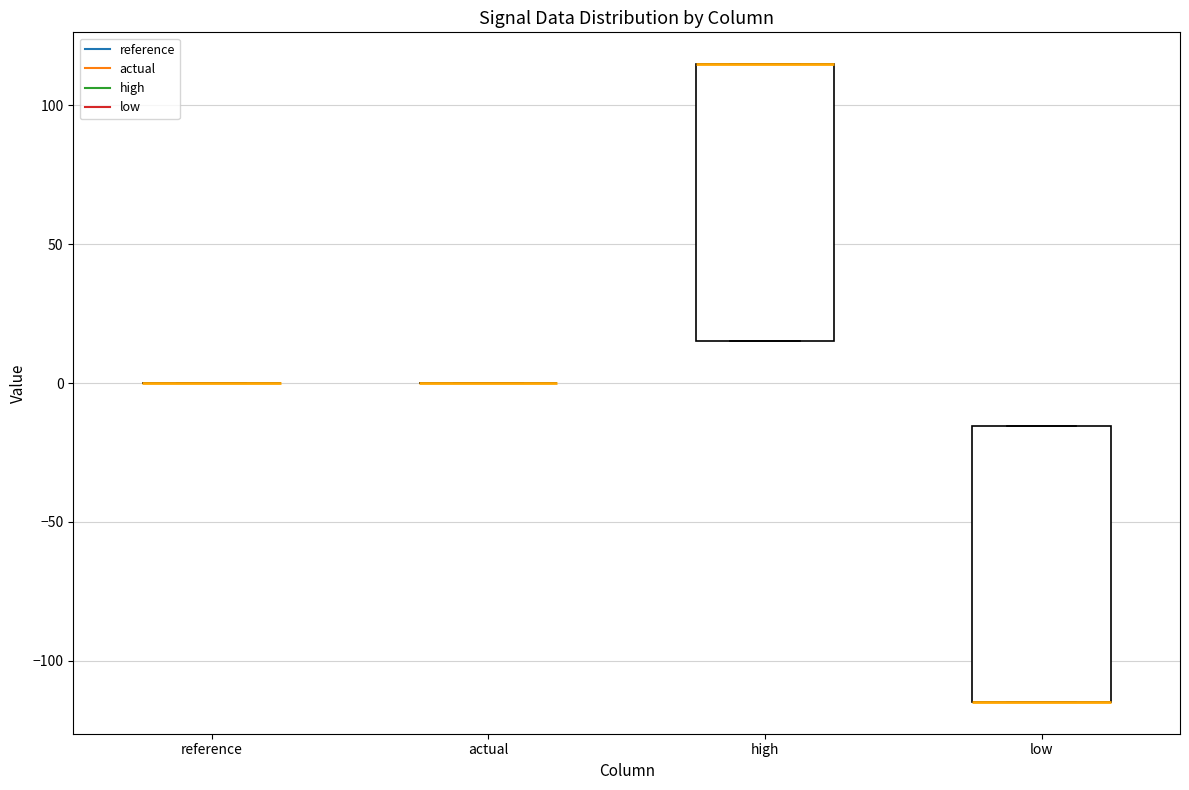

Where is the upper edge of the box for low on the y-axis? The values are not printed on the chart, so give them approximately, as read against the axis.

-15